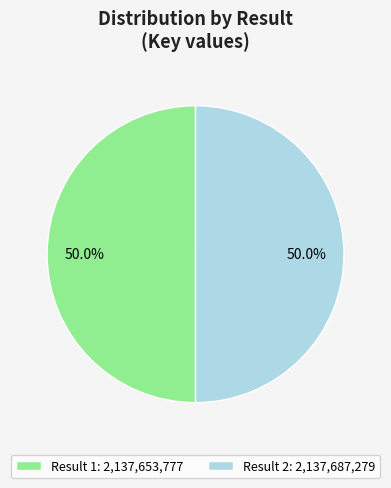

What percentage do Result 1: 2,137,653,777 and Result 2: 2,137,687,279 together represent?

100.0%